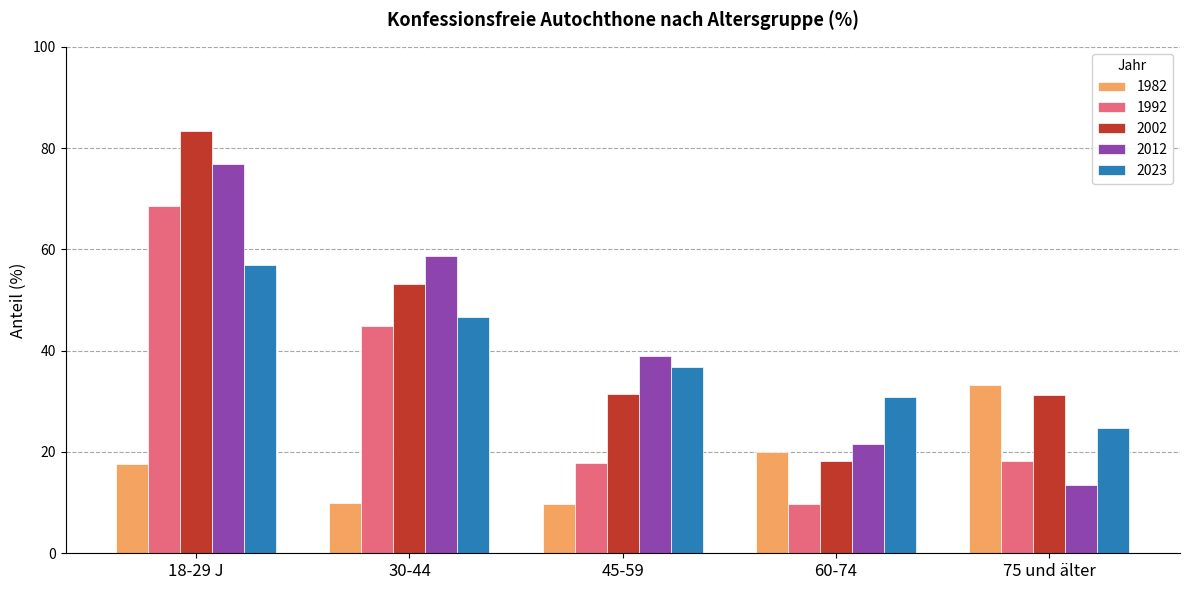

How many data points in 2023 are less than 36?

2